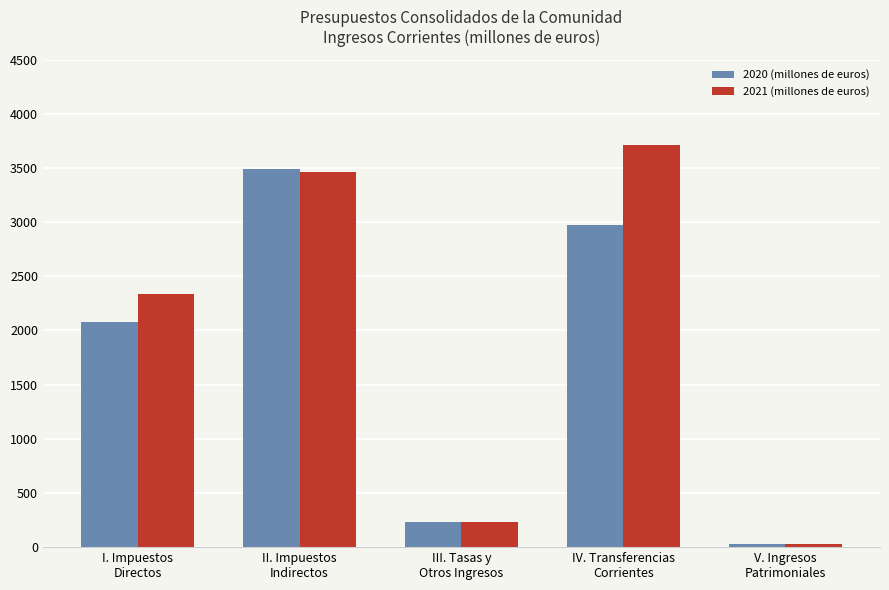

Which series has the widest spread of values?

2021 (millones de euros)